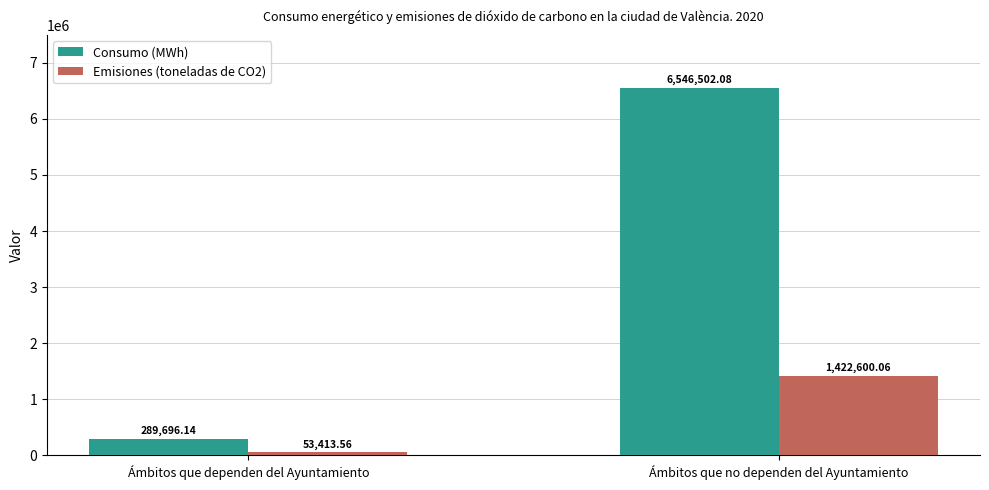

How many bars are there in each group?

2